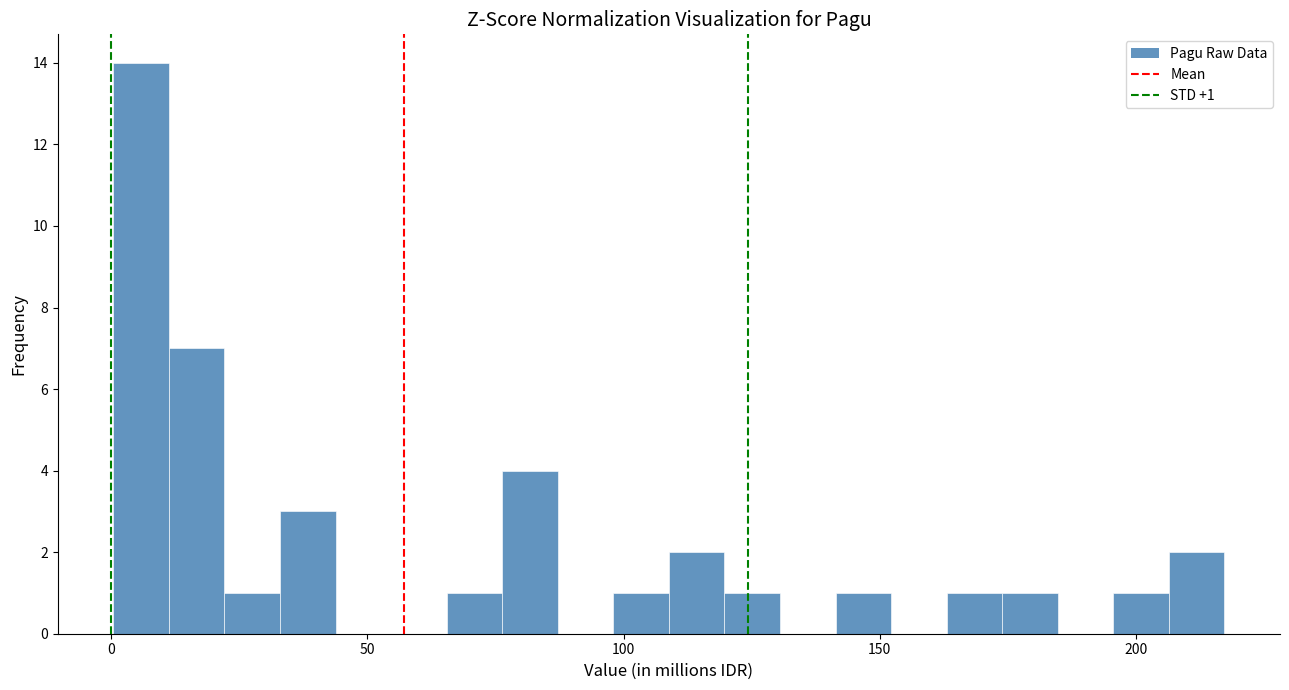

Around what value on the x-axis is the tallest bar? Give the approximate position of its centre, as read against the axis.

5